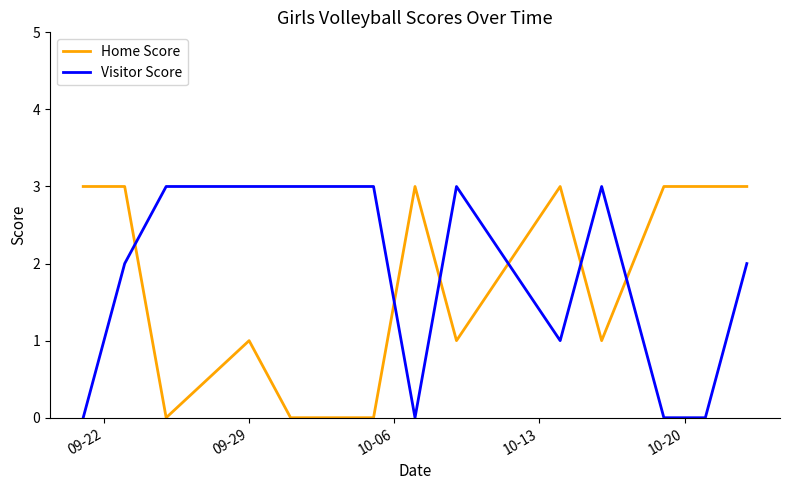

What is the difference between the maximum and minimum values in the Home Score series?

3